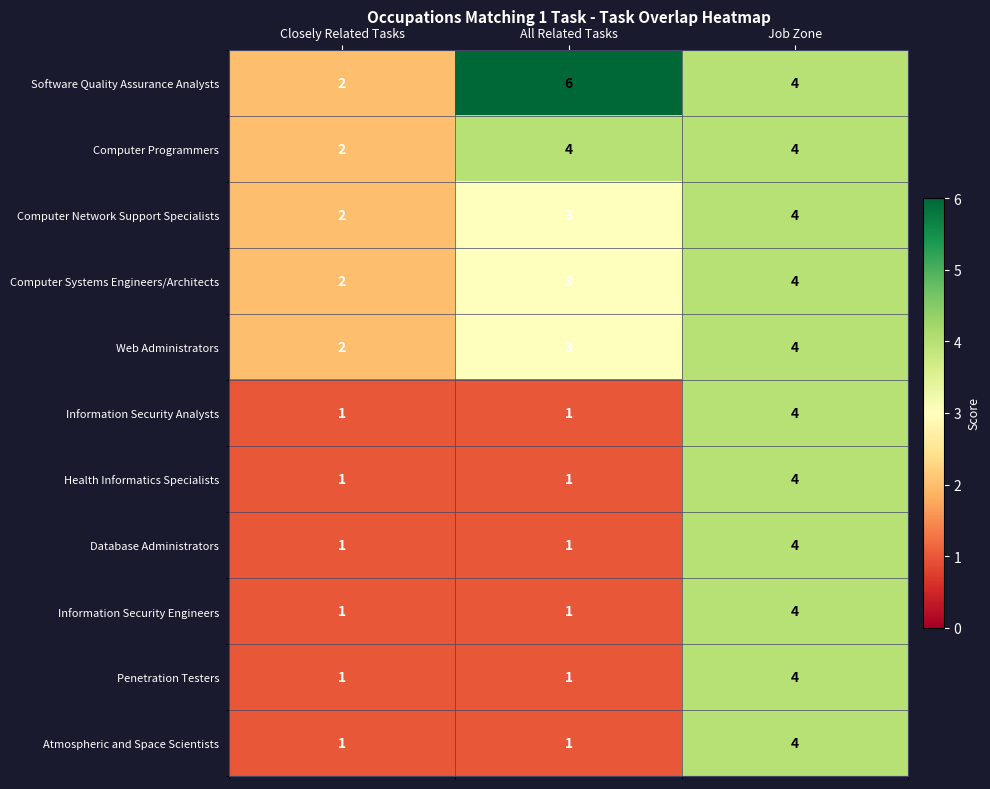

Rank the categories by Web Administrators value from highest to lowest.

Job Zone, All Related Tasks, Closely Related Tasks